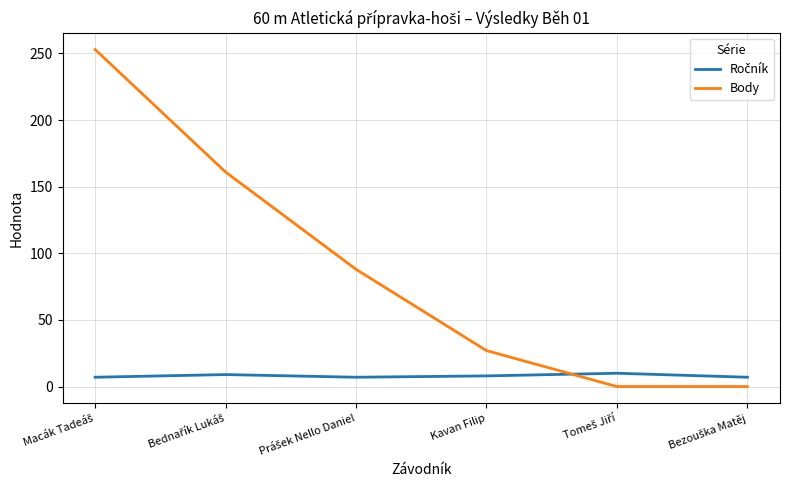

Which series has the largest range (max minus min)?

Body